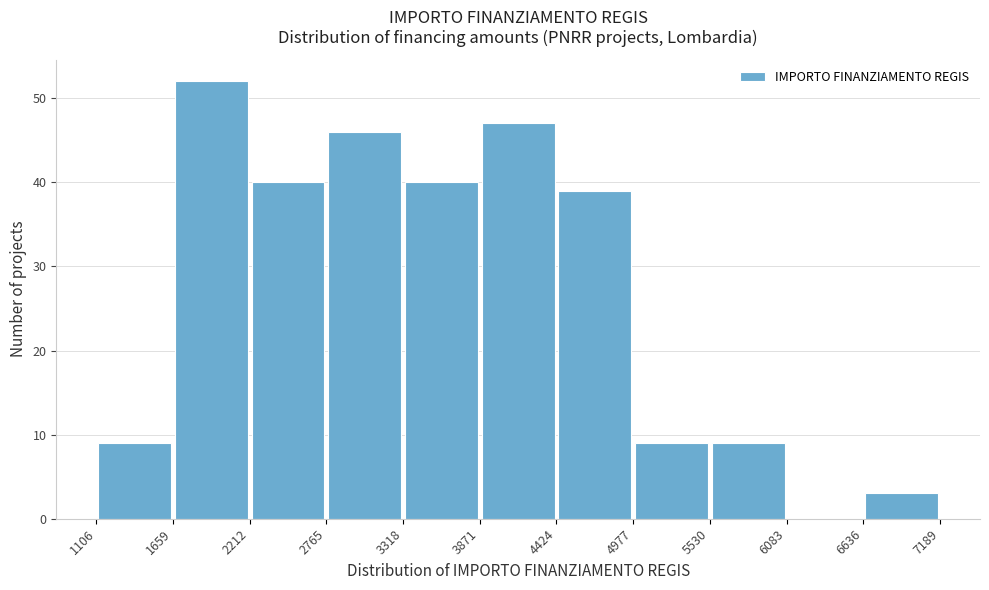

Reading left to right, list every bar in this chart as the range it spans on the x-axis followed by its height. The values are not printed on the chart, so give them approximately, as read against the axis.

1106 to 1659: 9
1659 to 2212: 52
2212 to 2765: 40
2765 to 3318: 46
3318 to 3871: 40
3871 to 4424: 47
4424 to 4977: 39
4977 to 5530: 9
5530 to 6083: 9
6083 to 6636: 0
6636 to 7189: 3